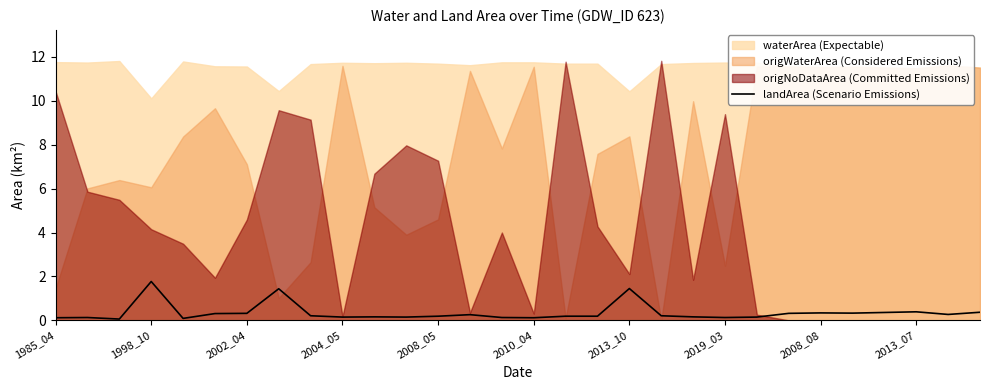

True or false: landArea (Scenario Emissions) has a value of 0.4 at 2013_07.

True